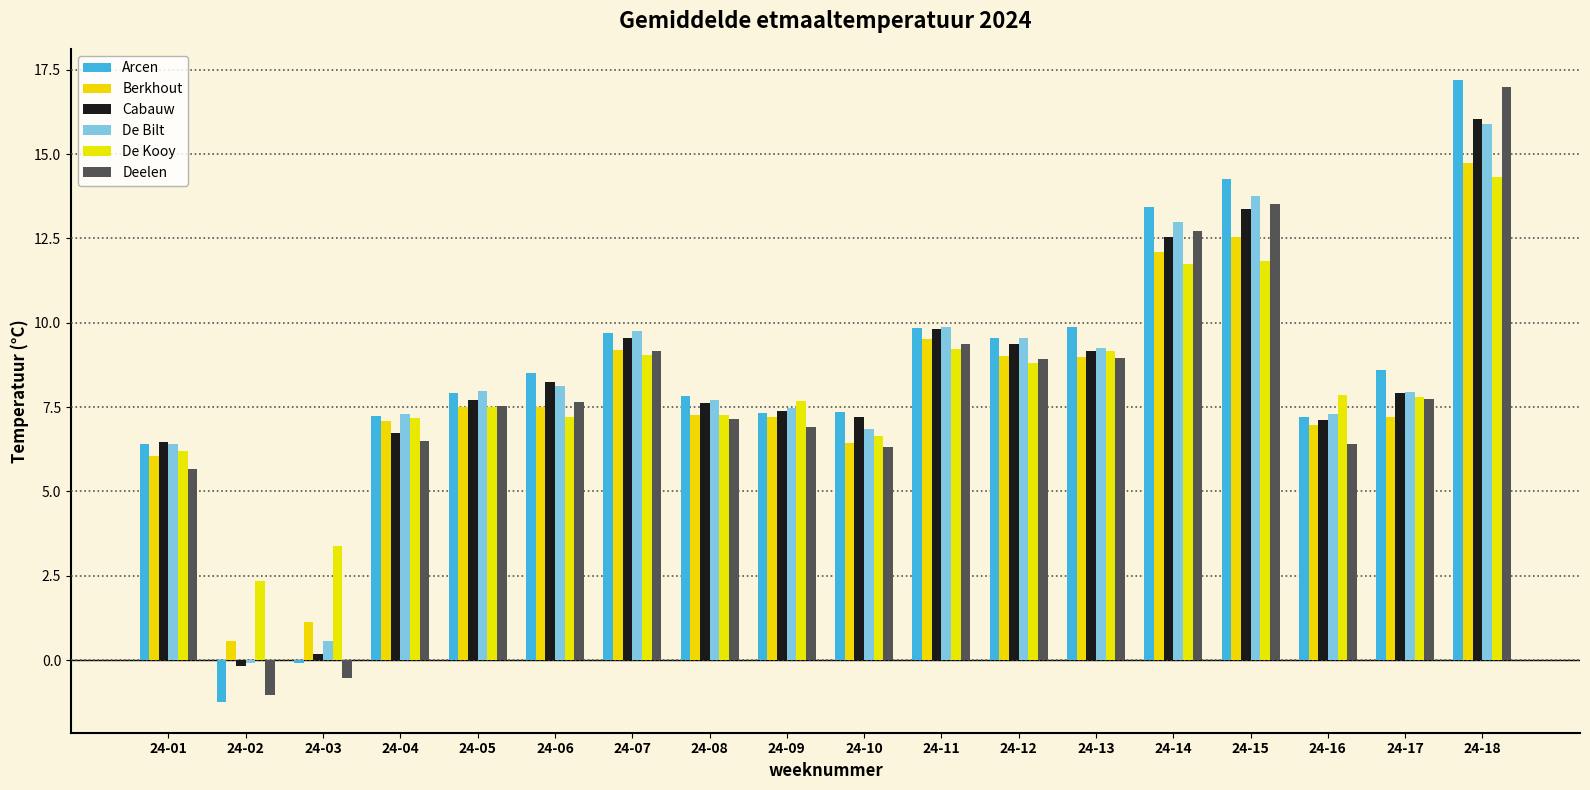

Is the value of De Bilt at 24-05 greater than the value of Cabauw at 24-09?

Yes